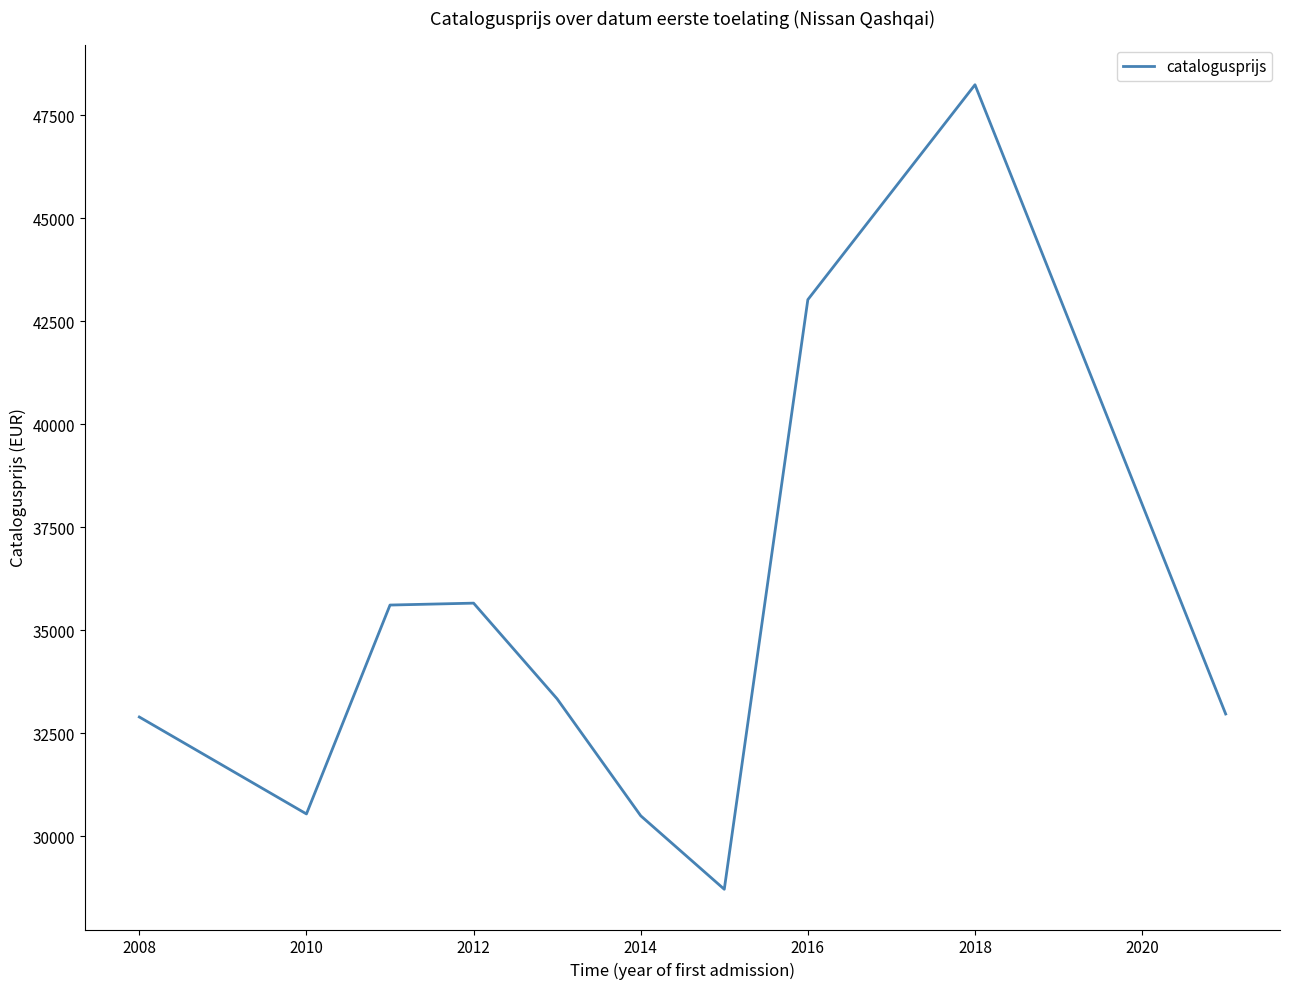

What is the greatest value displayed?

48235.0